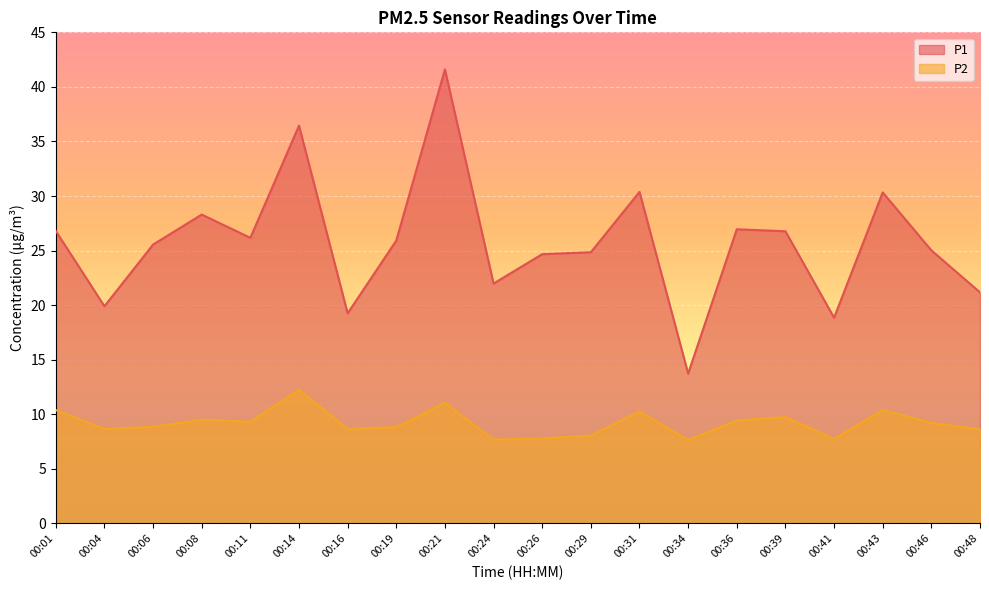

How many categories are shown in the chart?

20